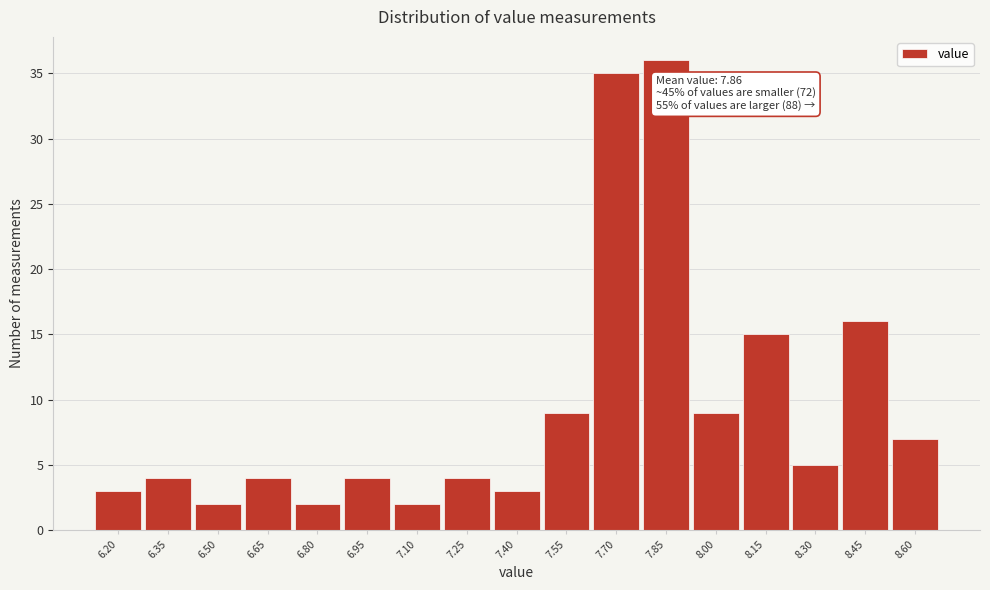

Reading left to right, list all the values displayed in this chart.

6.20=3	6.35=4	6.50=2	6.65=4	6.80=2	6.95=4	7.10=2	7.25=4	7.40=3	7.55=9	7.70=35	7.85=36	8.00=9	8.15=15	8.30=5	8.45=16	8.60=7